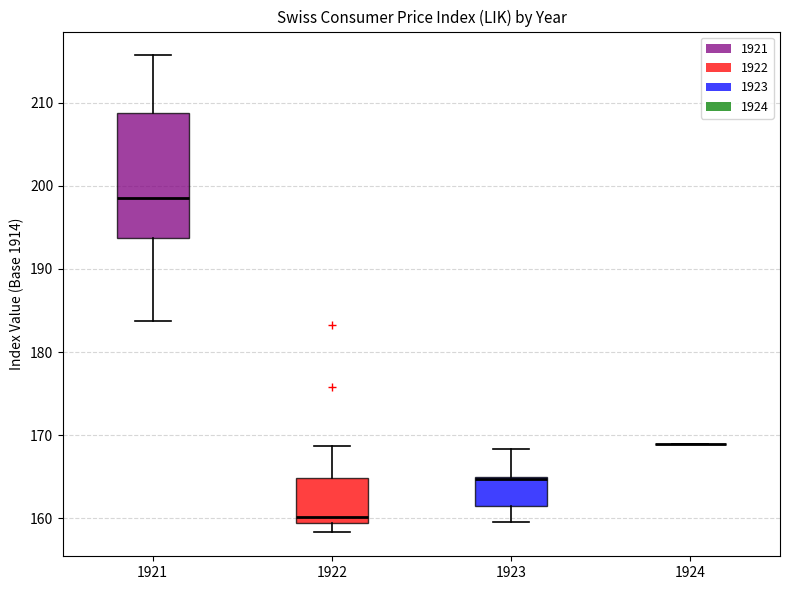

Where does the upper whisker of the box at x = 1923 end on the y-axis? The values are not printed on the chart, so give them approximately, as read against the axis.

168